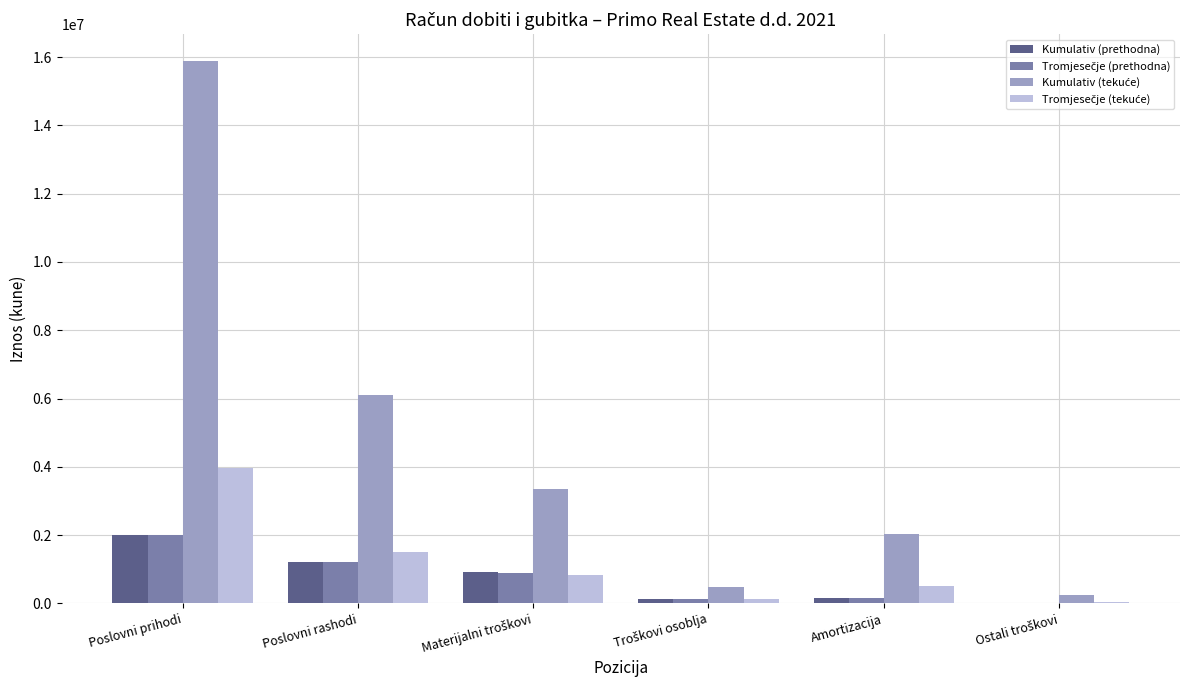

Which label corresponds to the largest value in the chart?

Poslovni prihodi